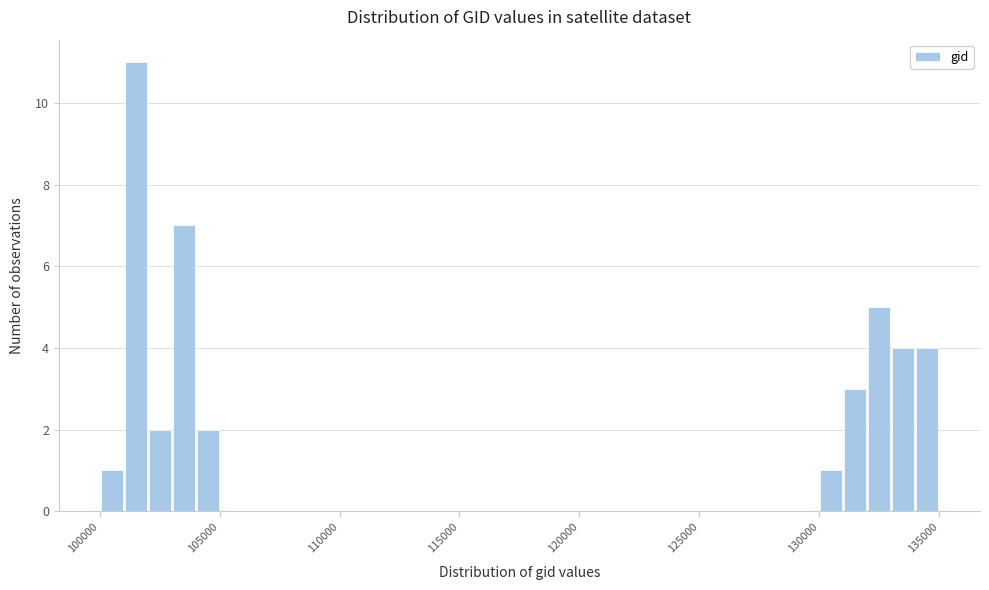

Read against the x-axis, roughly where is the centre of the tallest bar?

101500